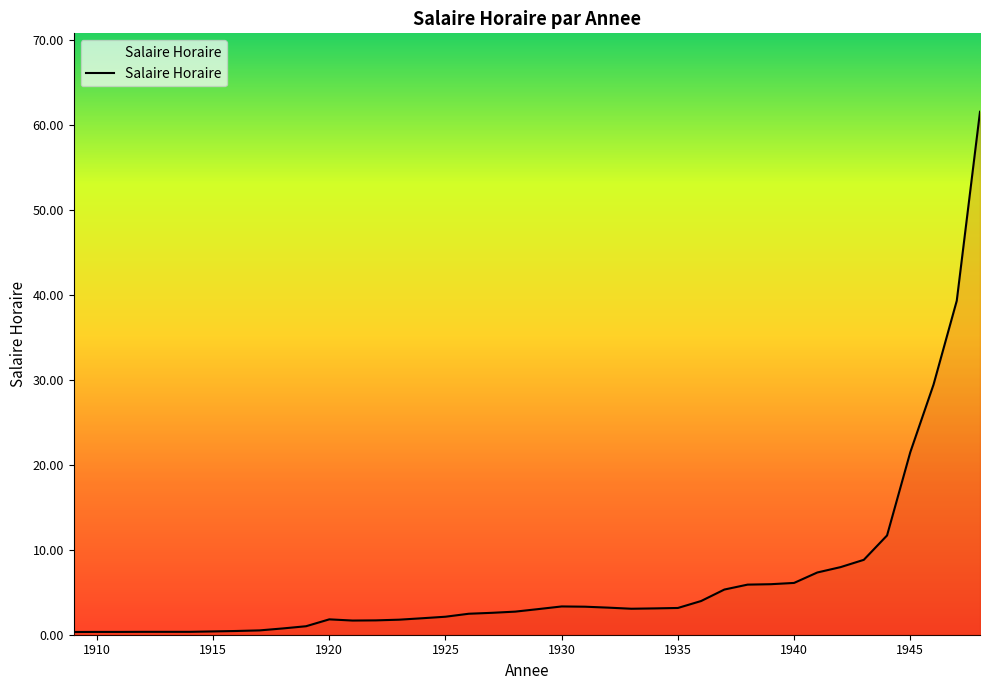

What is the maximum value shown in the chart?

61.6